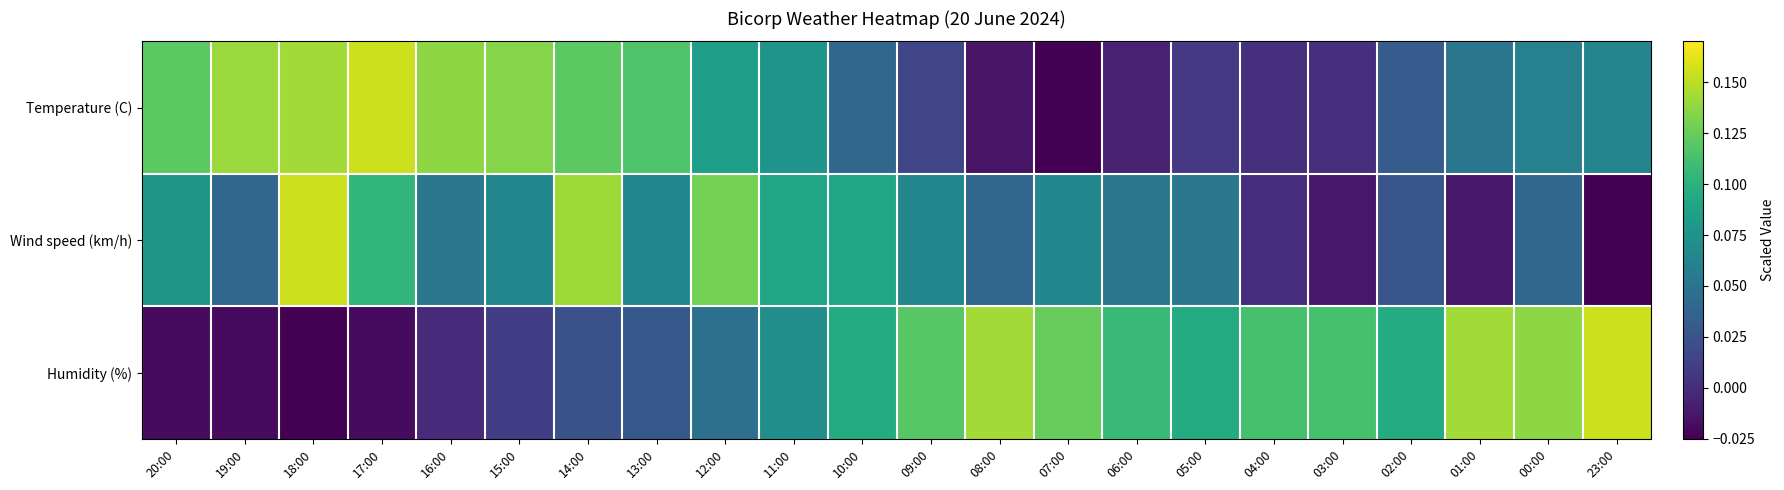

What is the total value across all series at 14:00?

0.3